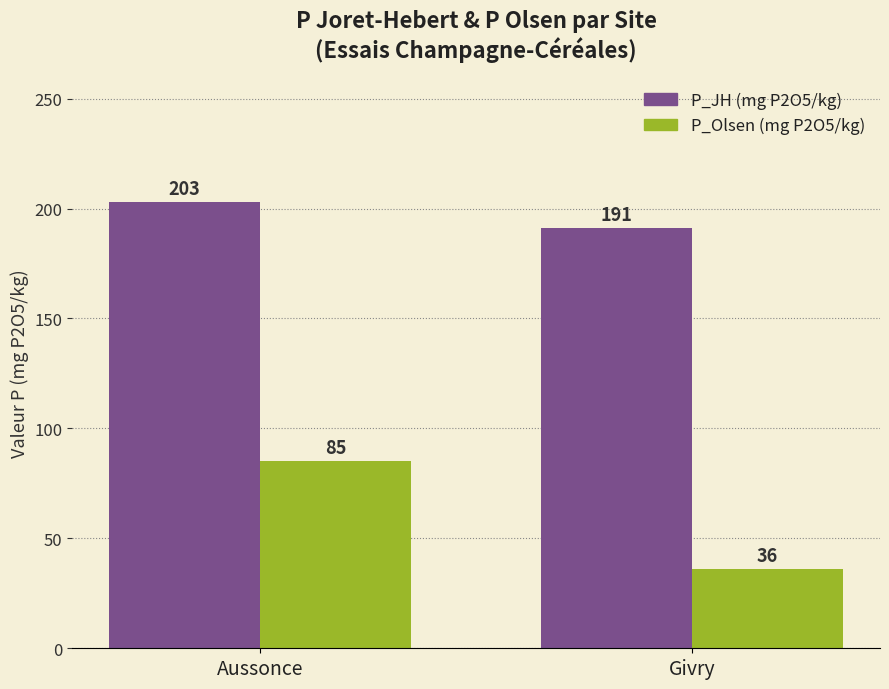

How many bars are there in each group?

2